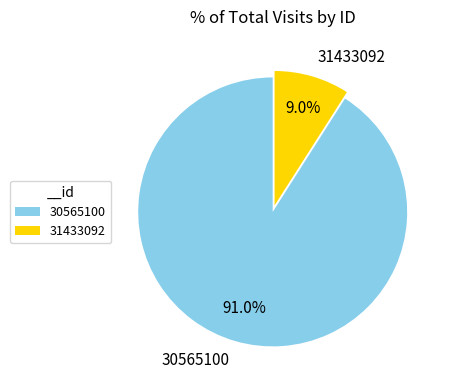

Between 30565100 and 31433092, which is larger?

30565100